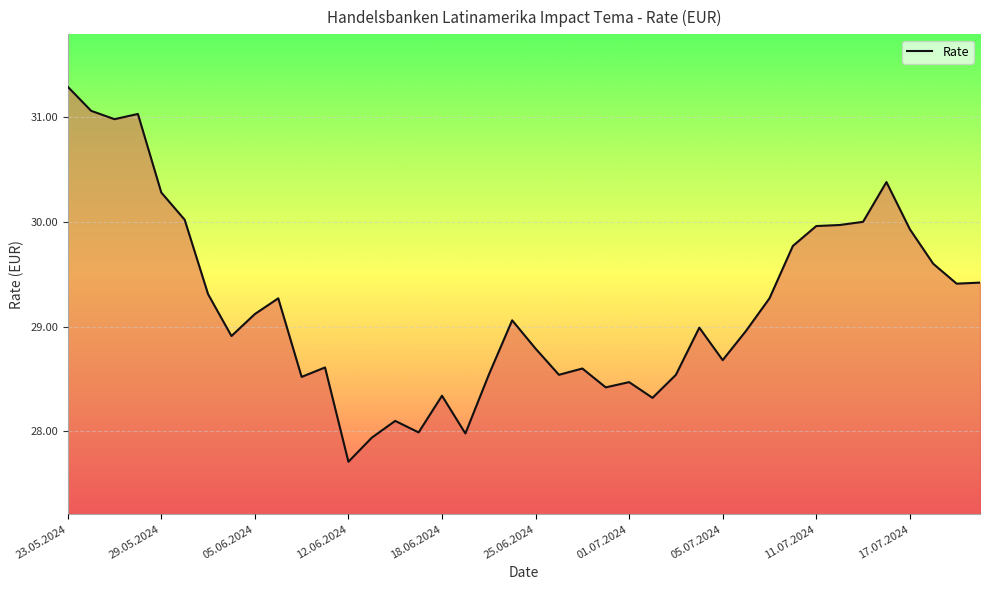

What is the minimum value shown in the chart?

27.7